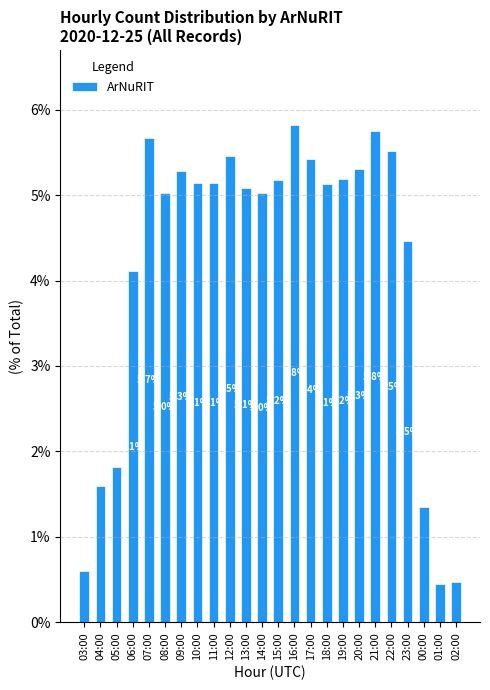

What is the difference between the second highest and minimum values?

5.3